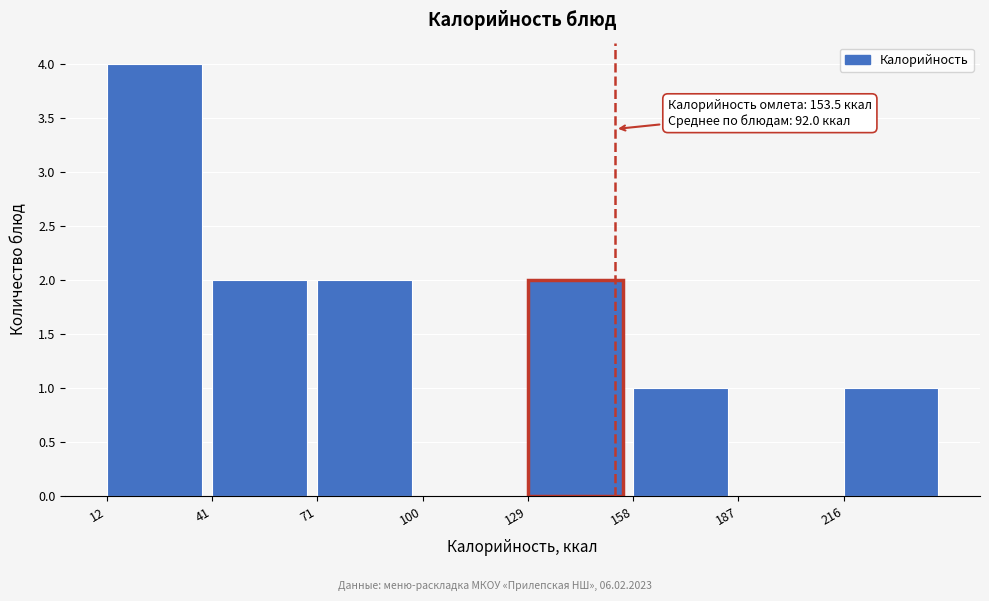

Over which range of the x-axis is the bar tallest?

15 to 40